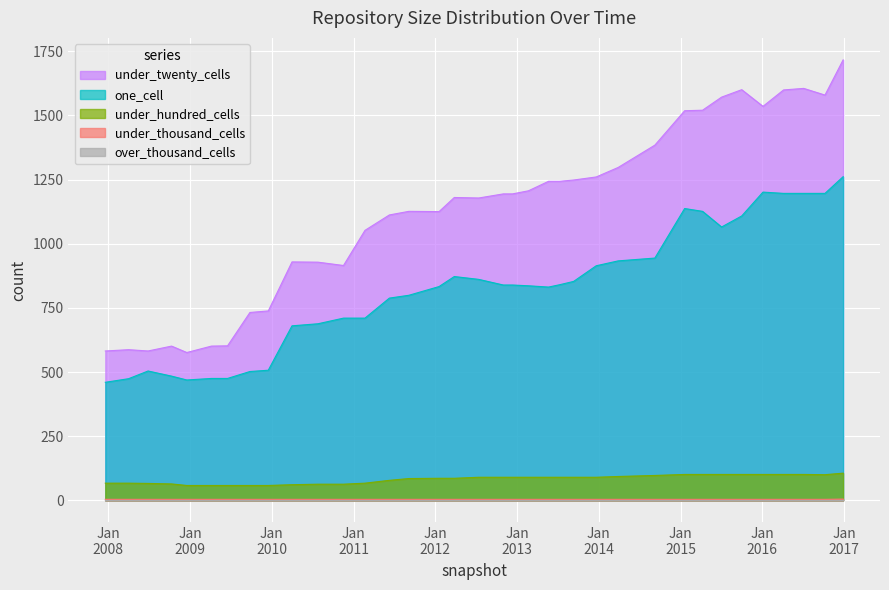

Rank the categories by over_thousand_cells value from lowest to highest.

2012-12-11, 2016-01-04, 2013-12-20, 2011-06-10, 2011-02-21, 2010-07-26, 2009-04-06, 2011-09-05, 2012-10-31, 2013-09-10, 2016-07-04, 2013-05-21, 2014-09-08, 2016-10-07, 2016-12-27, 2009-06-17, 2007-12-19, 2008-04-01, 2013-07-09, 2010-11-17, 2013-02-20, 2008-12-17, 2010-04-01, 2015-04-09, 2014-03-28, 2016-04-05, 2009-09-25, 2012-07-13, 2012-01-18, 2015-10-01, 2008-10-10, 2008-06-27, 2015-01-19, 2012-03-26, 2015-07-03, 2009-12-16